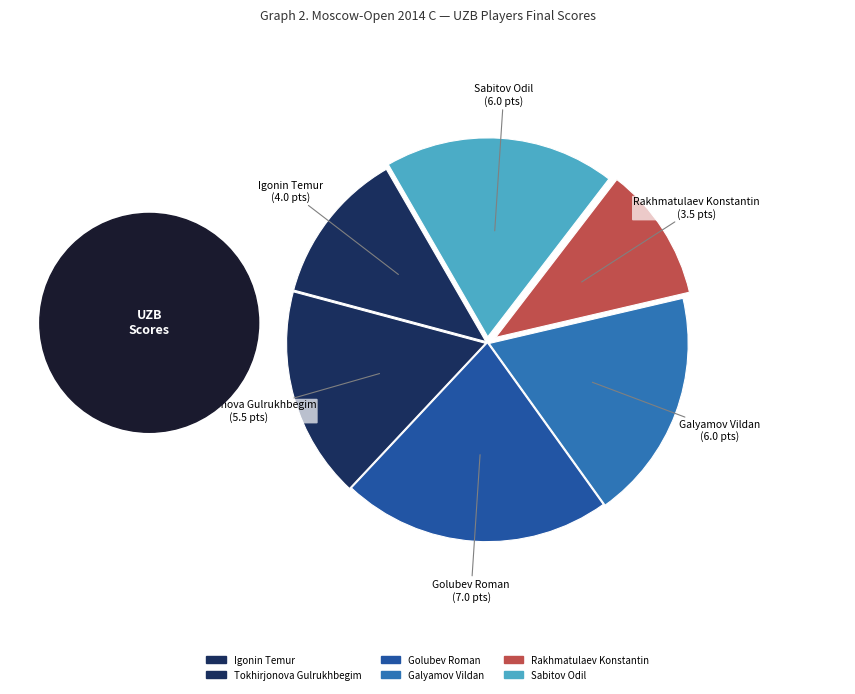

Approximately how many times larger is the value at Sabitov Odil compared to Galyamov Vildan?

1.0